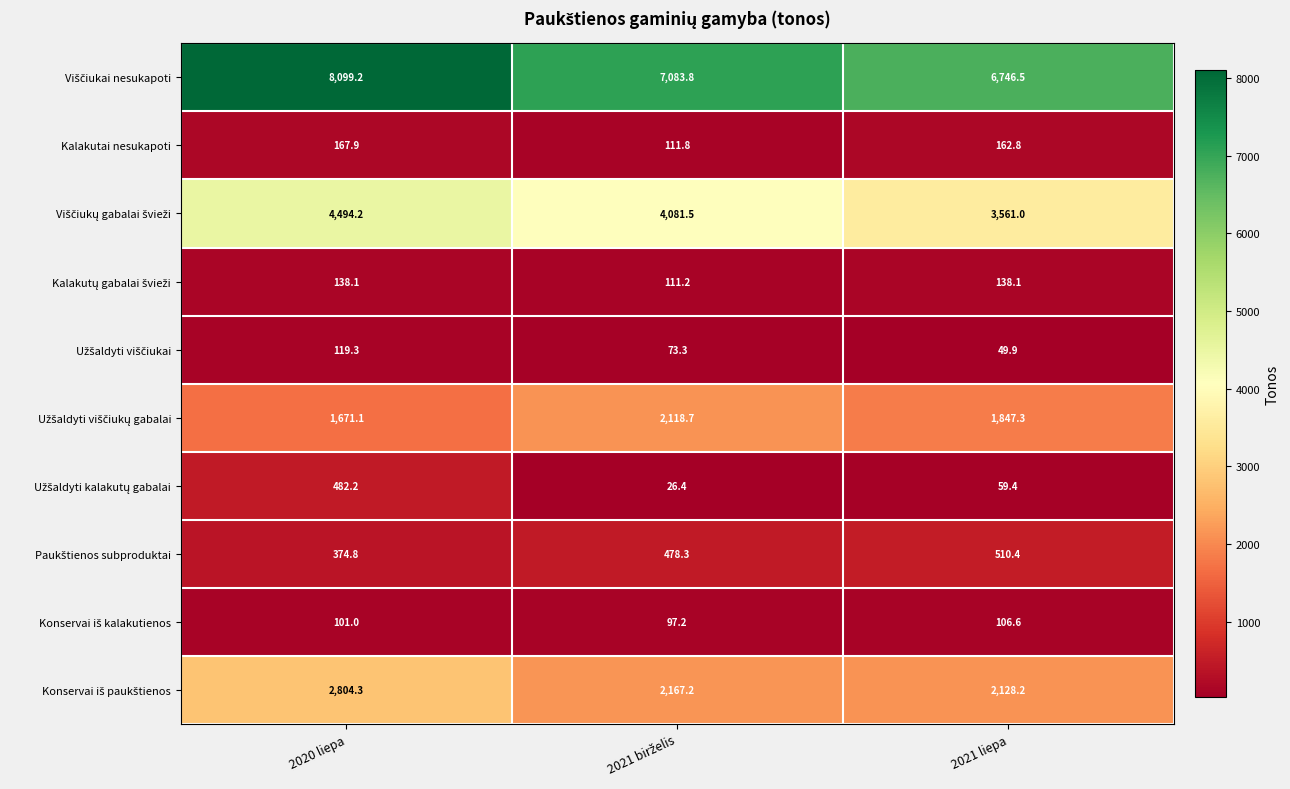

How many categories are shown in the chart?

3